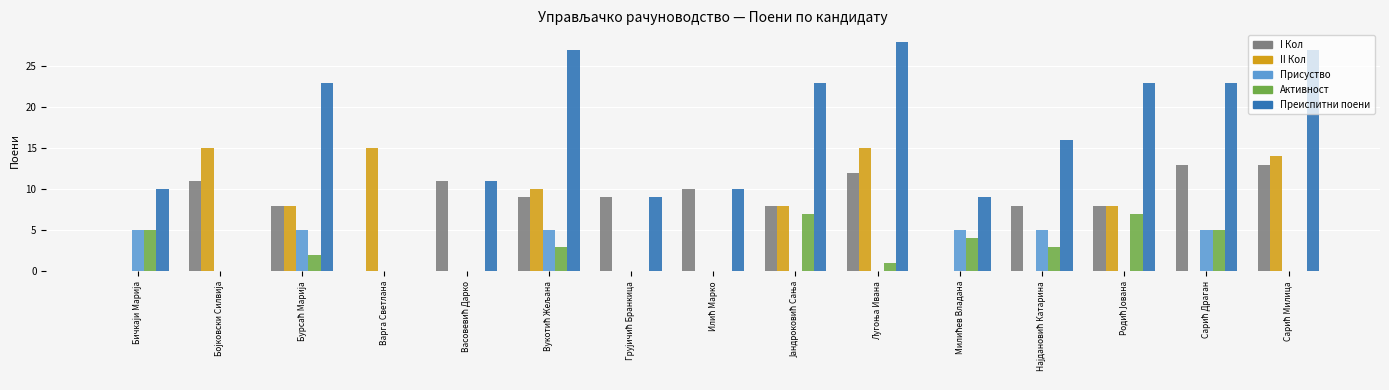

The value of I Кол at Варга Светлана is -8. True or false?

False